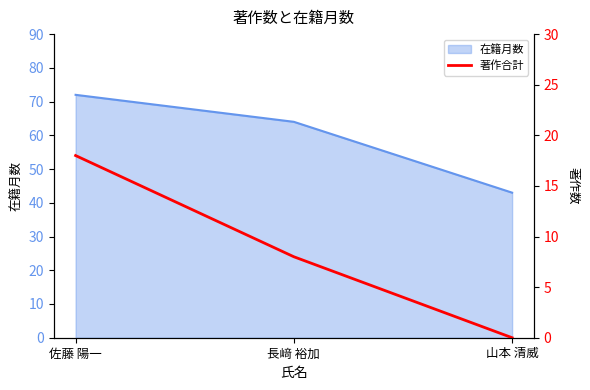

Count the number of values greater than 8.

1